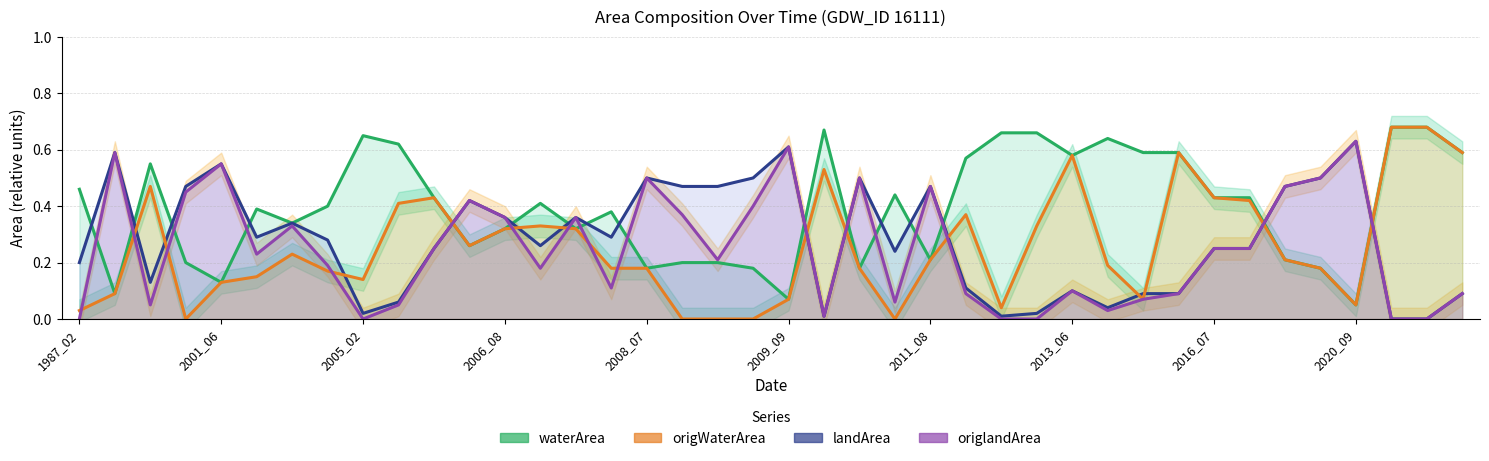

How many interior local peaks does the origWaterArea line series have?

8